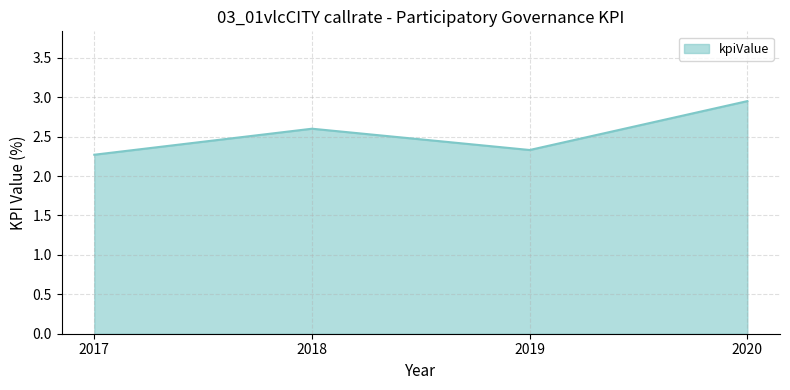

What is the change in value from 2017 to 2020?

+0.7